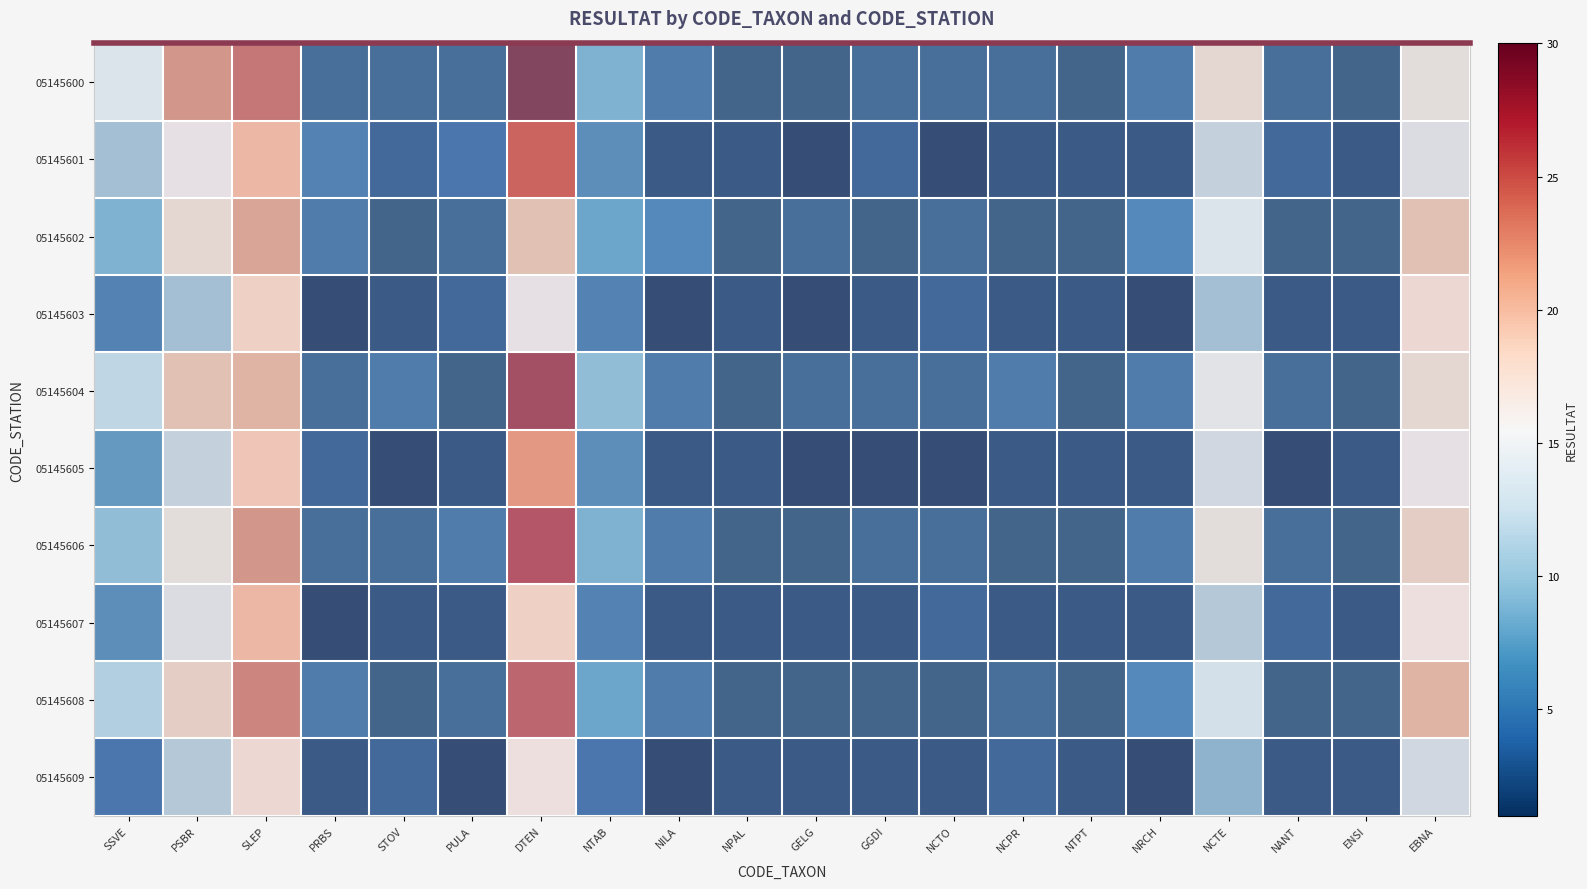

How many series are shown in this chart?

10